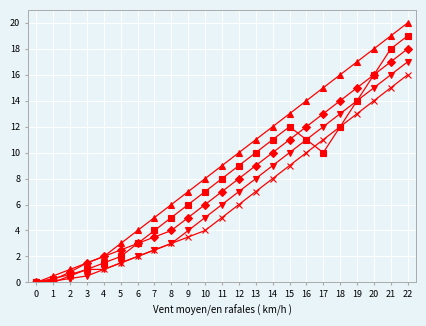

What is the greatest value displayed?

20.0